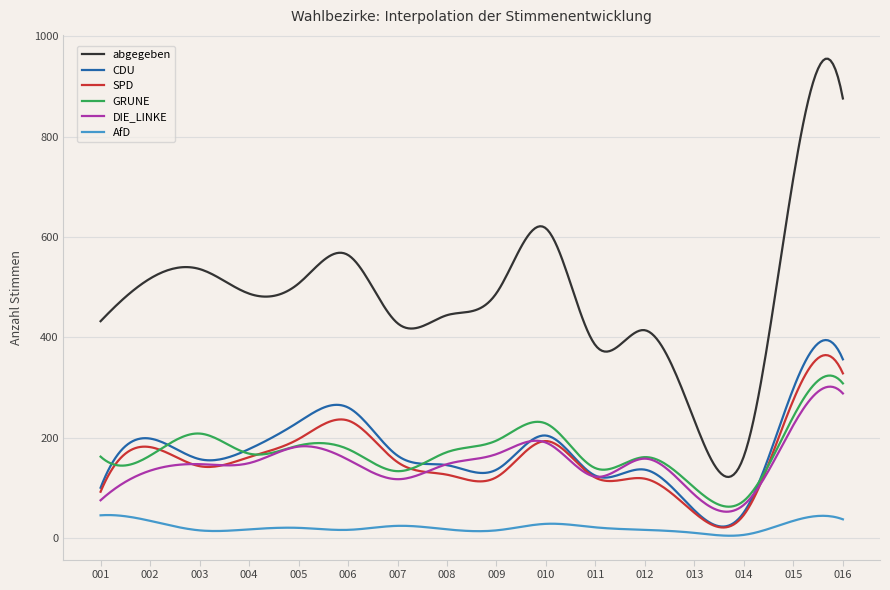

True or false: GRUNE and AfD cross at least once.

False